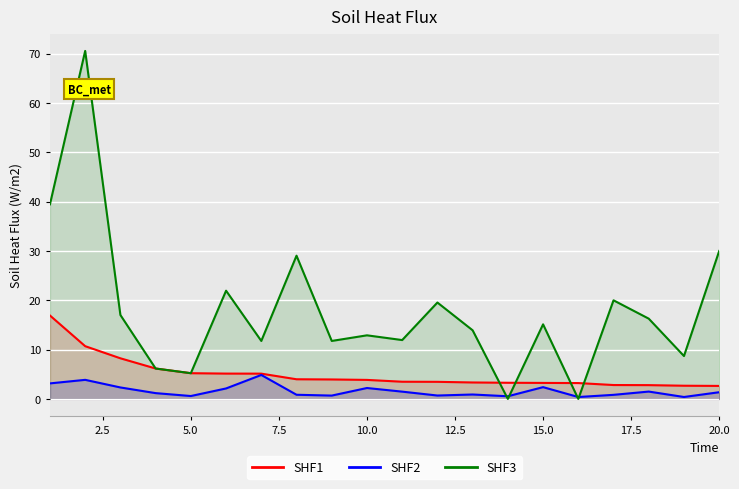

What is the highest value of the SHF2 series?

4.9